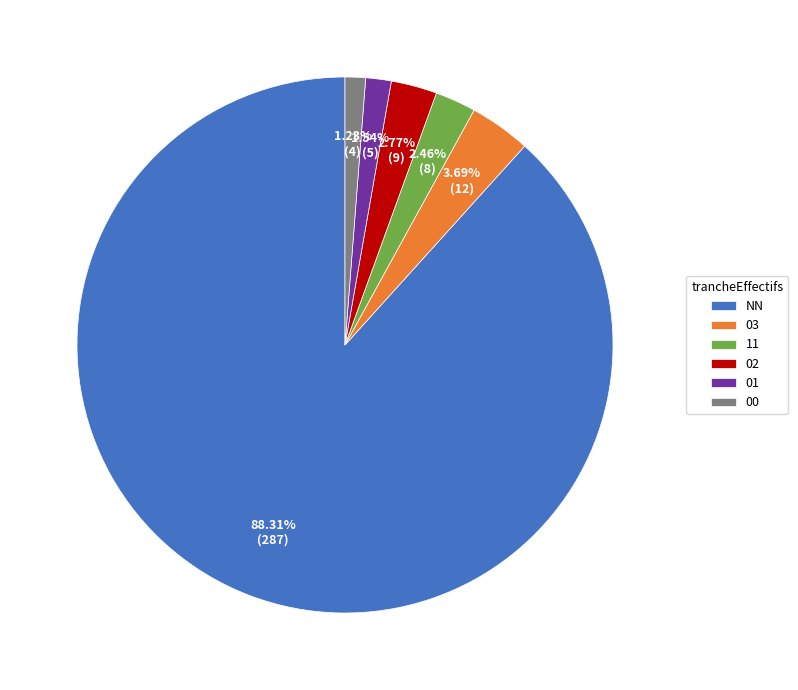

What portion of the pie excludes 03?

96.3%